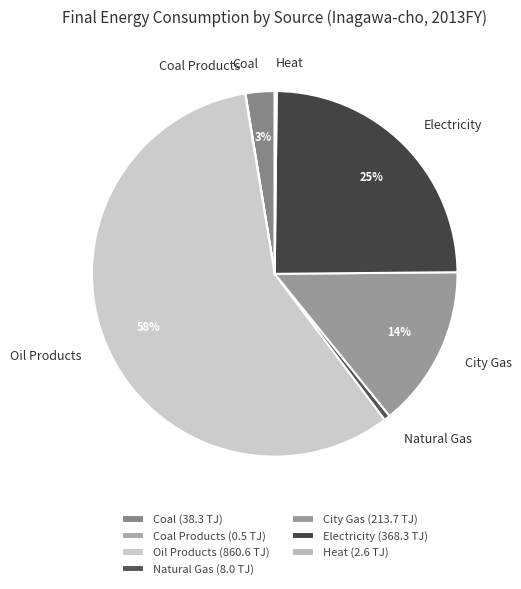

Is there a majority slice in this chart?

Yes